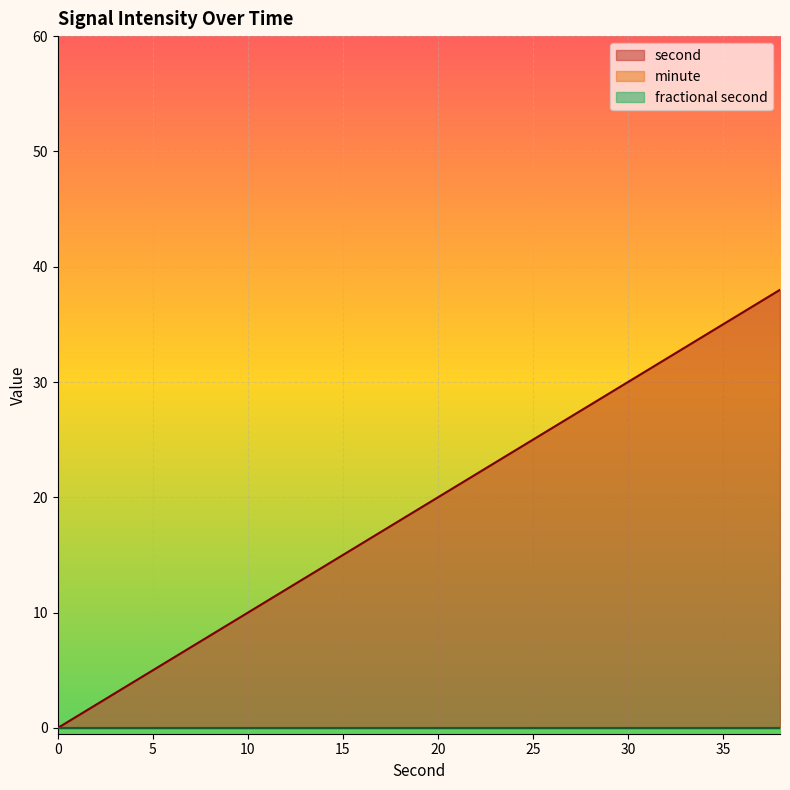

Reading left to right, what are all the values shown in this chart?

second: 0	2	4	6	8	10	12	14	16	18	20	22	24	26	28	30	32	34	36	38
minute: 0	0	0	0	0	0	0	0	0	0	0	0	0	0	0	0	0	0	0	0
fractional second: 0	0	0	0	0	0	0	0	0	0	0	0	0	0	0	0	0	0	0	0